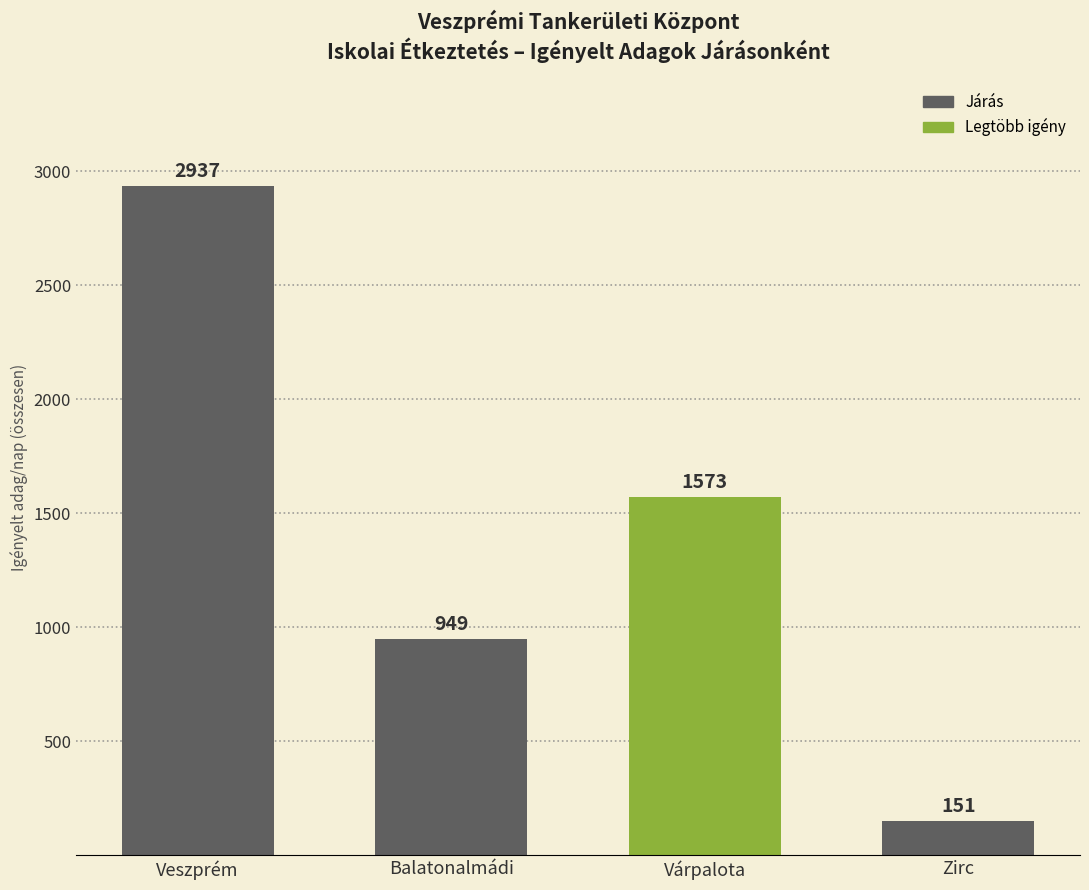

Which label corresponds to the smallest value in the chart?

Zirc